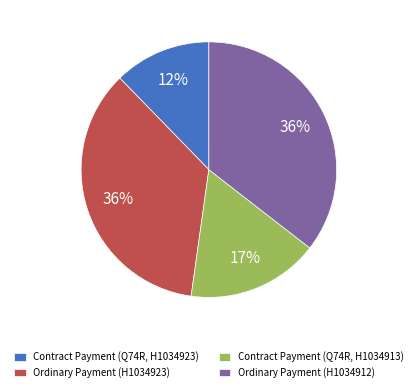

Is it true that Contract Payment (Q74R, H1034923) is 12% of the pie?

True